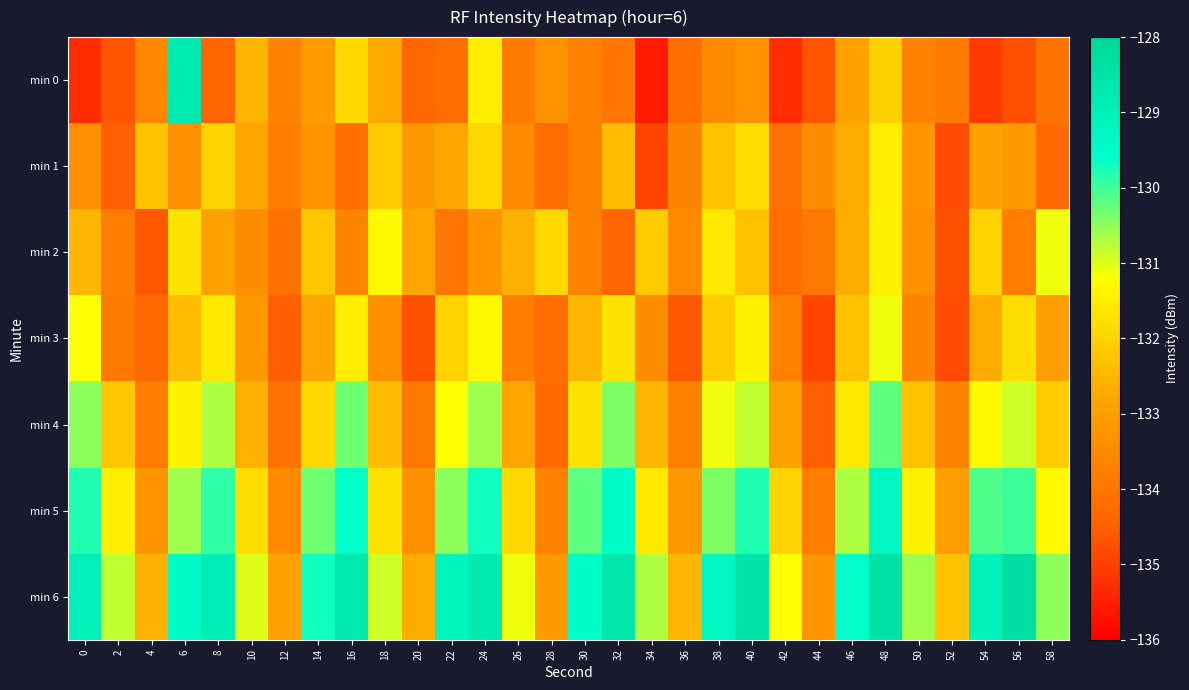

Reading left to right, extract all data points from this chart.

min 0: 0=-135.3	2=-134.7	4=-133.5	6=-128.7	8=-134.4	10=-132.5	12=-133.7	14=-133.1	16=-131.9	18=-132.7	20=-134.4	22=-134.2	24=-131.5	26=-133.8	28=-133.3	30=-133.7	32=-134.0	34=-135.6	36=-134.2	38=-133.5	40=-133.3	42=-135.3	44=-134.7	46=-132.9	48=-132.0	50=-133.7	52=-133.9	54=-135.1	56=-134.7	58=-134.0
min 1: 0=-133.4	2=-134.5	4=-132.3	6=-133.3	8=-132.0	10=-132.8	12=-133.8	14=-133.2	16=-134.2	18=-132.2	20=-133.1	22=-132.8	24=-131.9	26=-133.5	28=-134.2	30=-133.7	32=-132.4	34=-134.9	36=-133.6	38=-132.3	40=-131.8	42=-134.1	44=-133.4	46=-132.7	48=-131.5	50=-133.2	52=-134.8	54=-132.9	56=-133.1	58=-134.3
min 2: 0=-132.5	2=-133.8	4=-134.6	6=-131.7	8=-132.9	10=-133.4	12=-134.1	14=-132.2	16=-133.6	18=-131.3	20=-132.8	22=-134.0	24=-133.2	26=-132.6	28=-131.9	30=-133.7	32=-134.4	34=-132.1	36=-133.5	38=-131.6	40=-132.3	42=-134.2	44=-133.9	46=-132.7	48=-131.4	50=-133.3	52=-134.7	54=-132.0	56=-133.8	58=-131.1
min 3: 0=-131.2	2=-133.9	4=-134.3	6=-132.4	8=-131.6	10=-133.1	12=-134.5	14=-132.8	16=-131.5	18=-133.3	20=-134.7	22=-132.0	24=-131.3	26=-133.8	28=-134.2	30=-132.5	32=-131.7	34=-133.4	36=-134.6	38=-132.1	40=-131.4	42=-133.7	44=-134.9	46=-132.3	48=-131.1	50=-133.6	52=-134.8	54=-132.7	56=-131.8	58=-133.0
min 4: 0=-130.5	2=-132.2	4=-133.8	6=-131.4	8=-130.7	10=-132.6	12=-134.1	14=-131.9	16=-130.3	18=-132.4	20=-133.9	22=-131.2	24=-130.6	26=-132.8	28=-134.3	30=-131.7	32=-130.4	34=-132.5	36=-133.7	38=-131.1	40=-130.8	42=-132.9	44=-134.5	46=-131.6	48=-130.2	50=-132.3	52=-133.6	54=-131.3	56=-130.9	58=-132.1
min 5: 0=-129.8	2=-131.5	4=-133.2	6=-130.6	8=-129.9	10=-131.8	12=-133.5	14=-130.3	16=-129.6	18=-131.7	20=-133.3	22=-130.5	24=-129.7	26=-131.9	28=-133.7	30=-130.2	32=-129.5	34=-131.6	36=-133.1	38=-130.4	40=-129.8	42=-132.0	44=-133.8	46=-130.7	48=-129.3	50=-131.4	52=-133.0	54=-130.1	56=-130.0	58=-131.3
min 6: 0=-129.0	2=-130.8	4=-132.6	6=-129.4	8=-128.9	10=-131.0	12=-132.9	14=-129.7	16=-128.7	18=-130.9	20=-132.7	22=-129.2	24=-128.8	26=-131.1	28=-133.1	30=-129.5	32=-128.6	34=-130.7	36=-132.5	38=-129.3	40=-128.5	42=-131.2	44=-133.2	46=-129.6	48=-128.4	50=-130.6	52=-132.3	54=-129.1	56=-128.3	58=-130.5